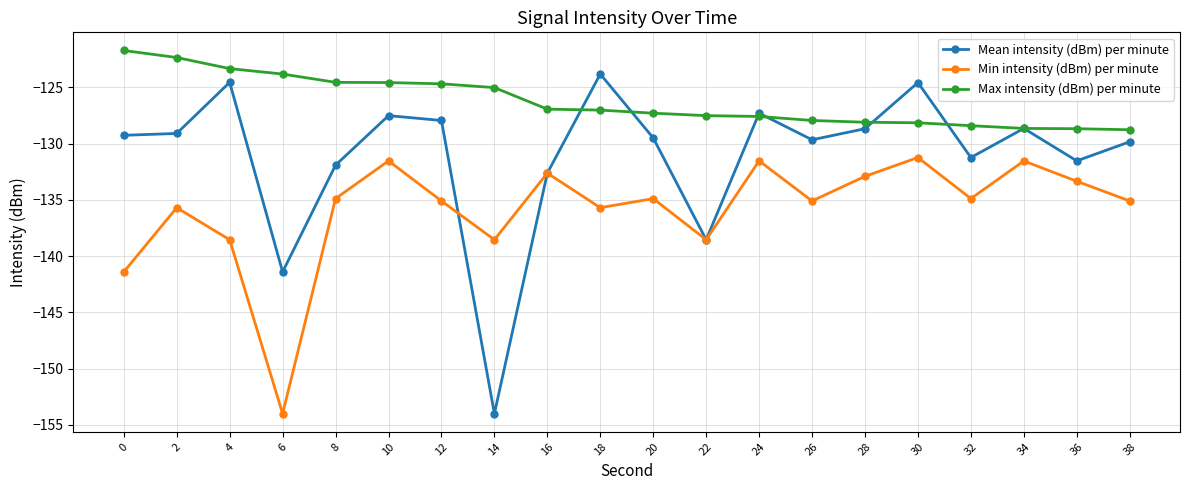

True or false: Min intensity (dBm) per minute and Max intensity (dBm) per minute intersect in this chart.

False